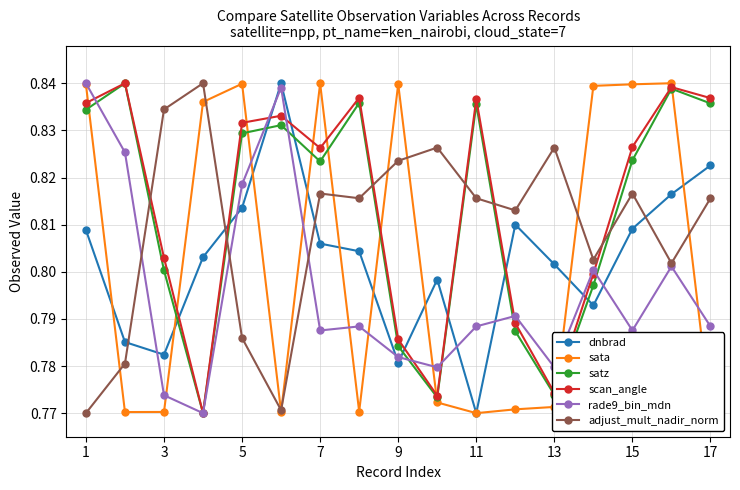

How many times do scan_angle and dnbrad cross each other?

8